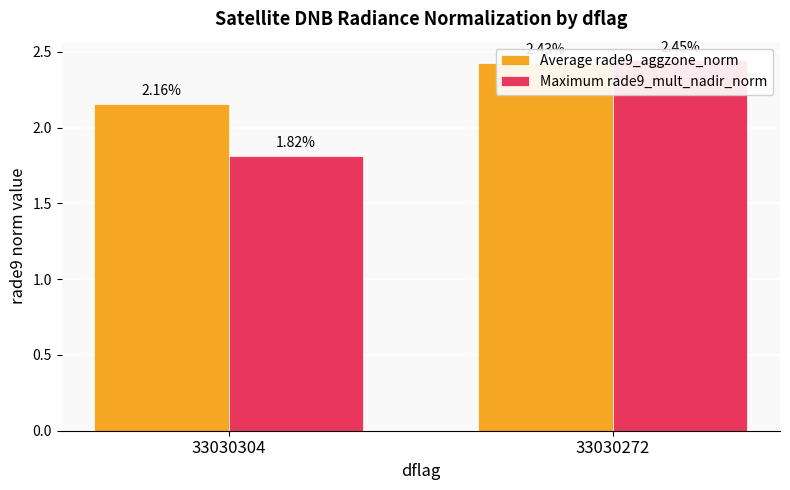

Is the value of Average rade9_aggzone_norm at 33030272 greater than the value of Maximum rade9_mult_nadir_norm at 33030272?

No